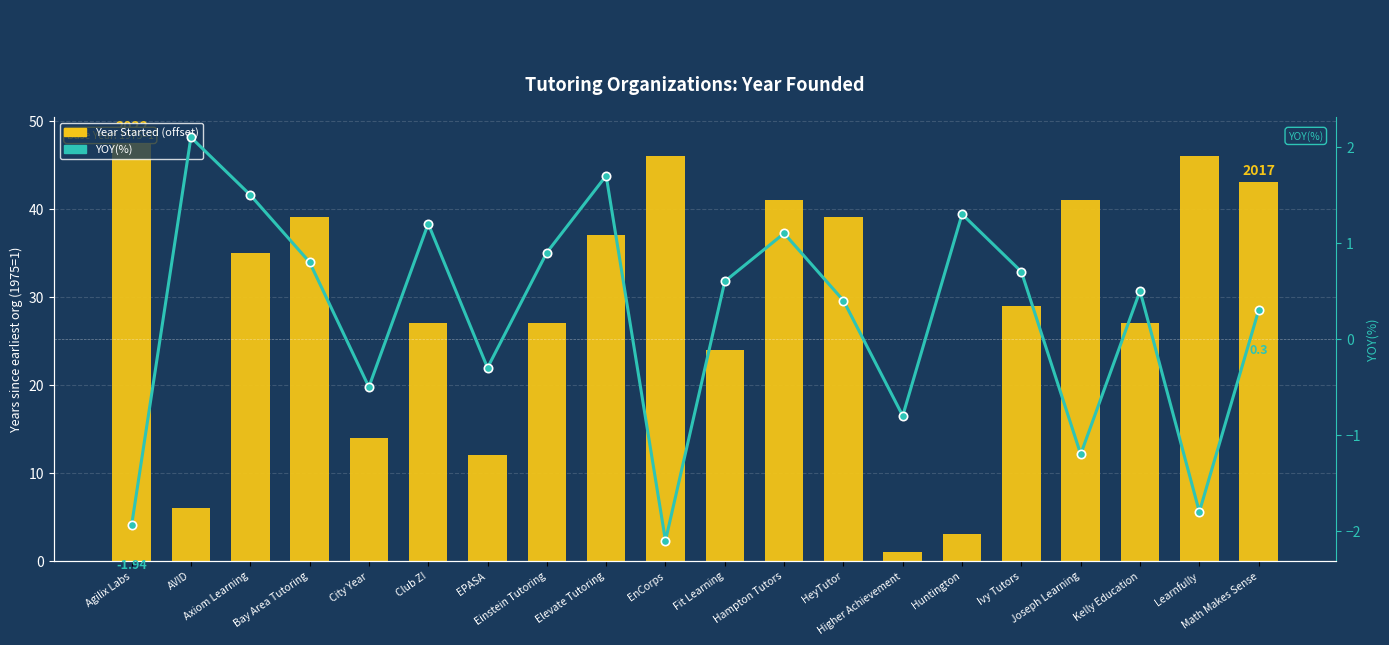

Between Hampton Tutors and HeyTutor, which series saw the biggest shift?

Year Started (offset from earliest)